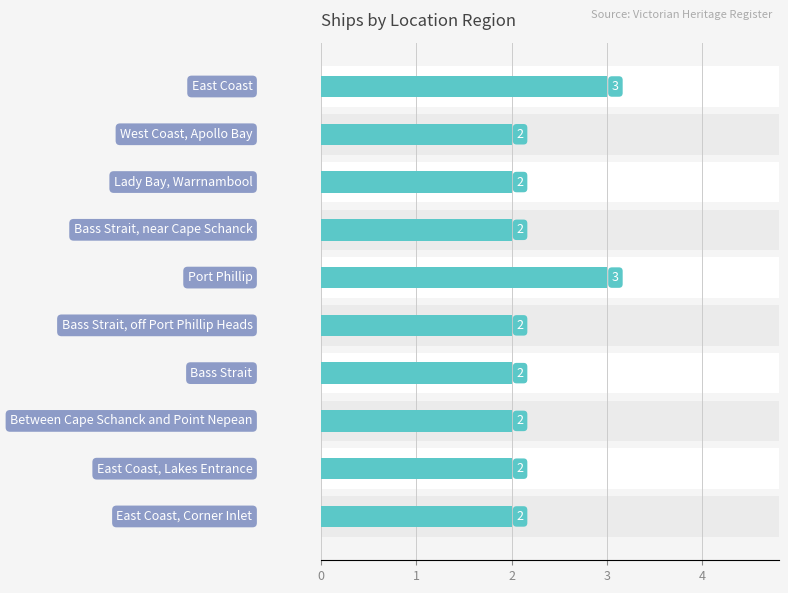

What is the minimum value shown in the chart?

2